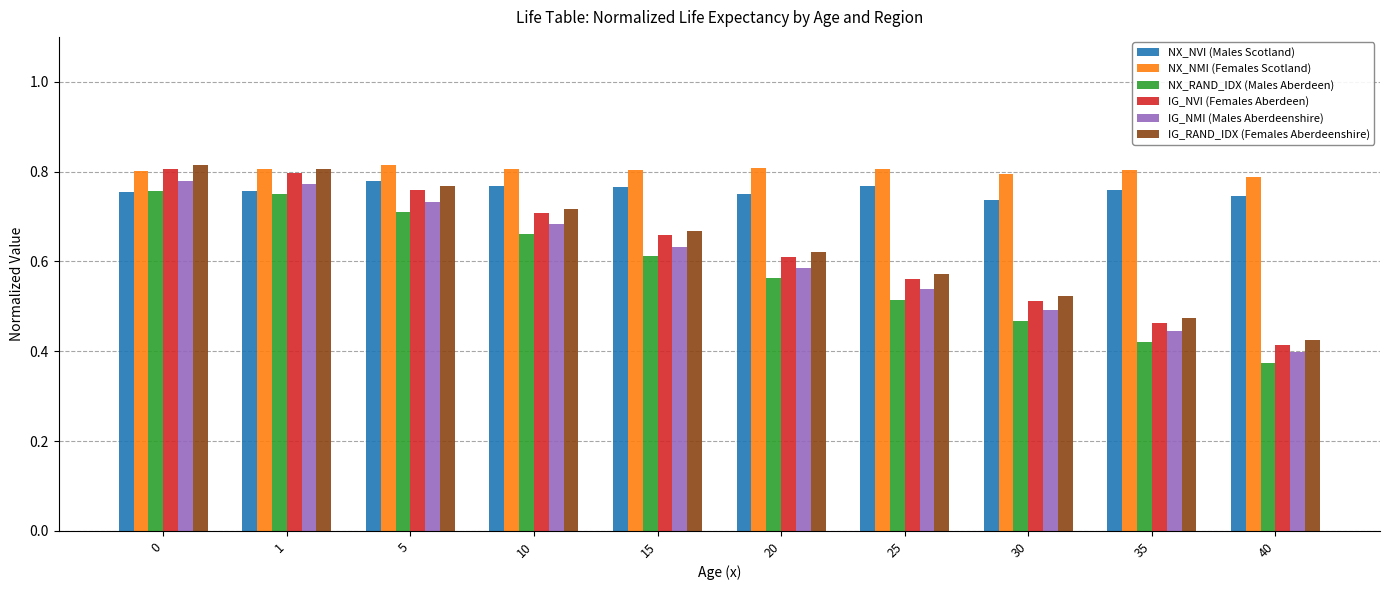

How many groups of bars are there?

10